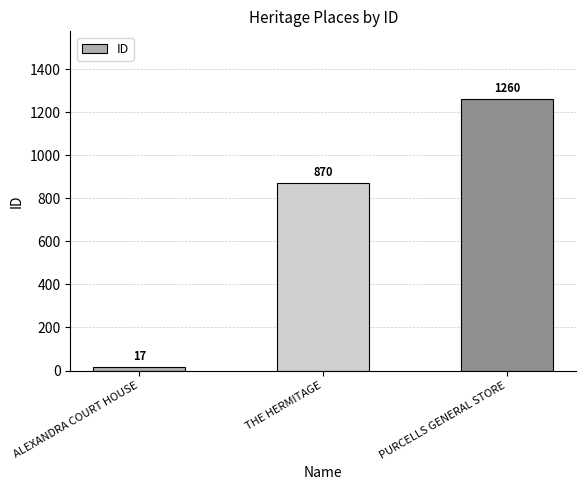

What is the value of the 1st bar from the left?

17